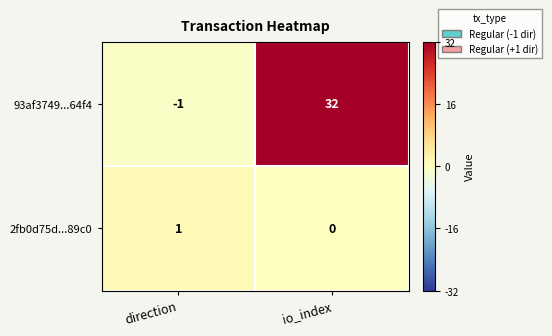

Rank the series at direction from highest to lowest value.

2fb0d75d...89c0, 93af3749...64f4